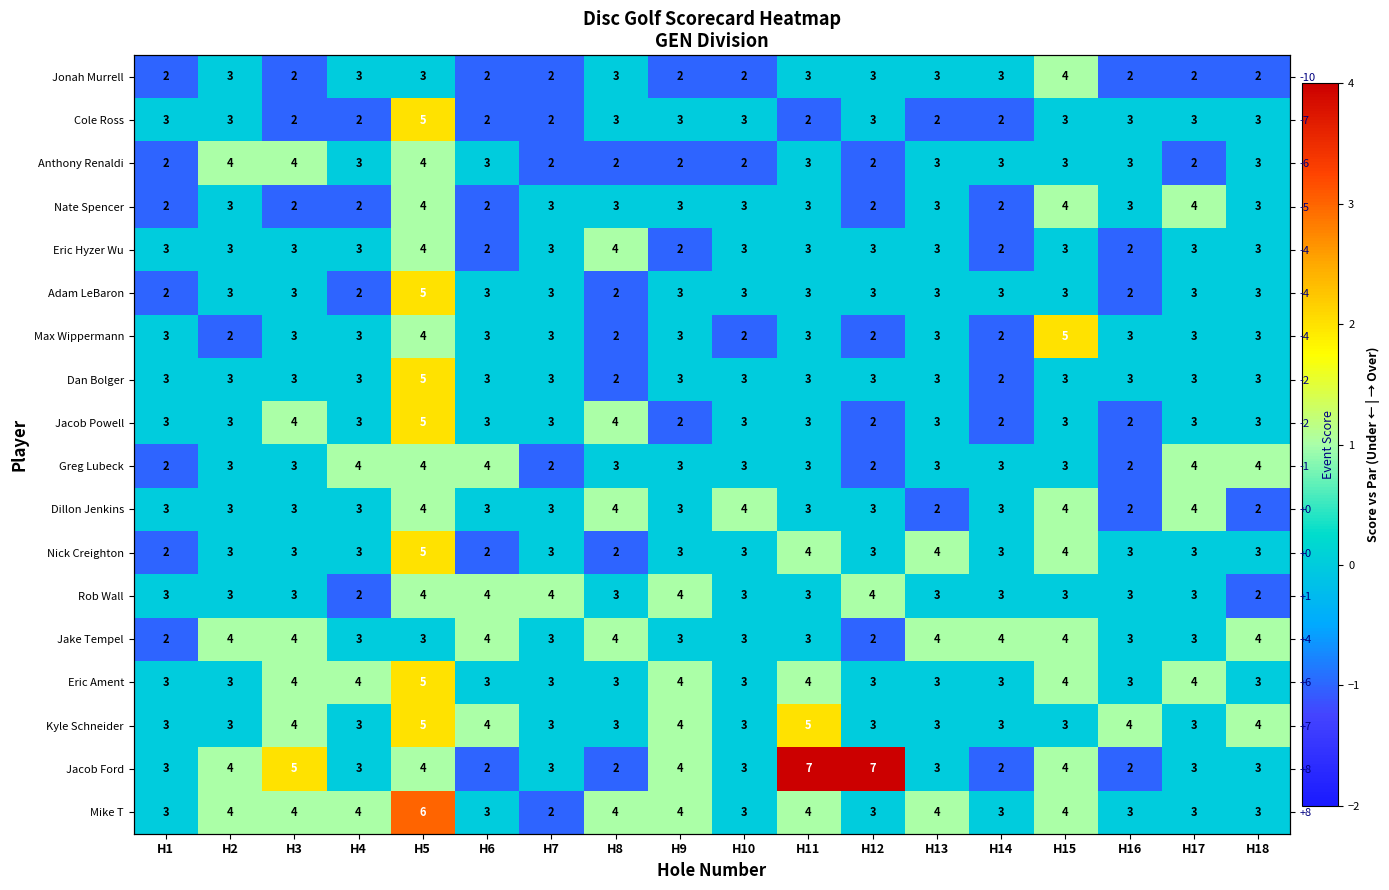

Which series has the largest range (max minus min)?

Jacob Ford